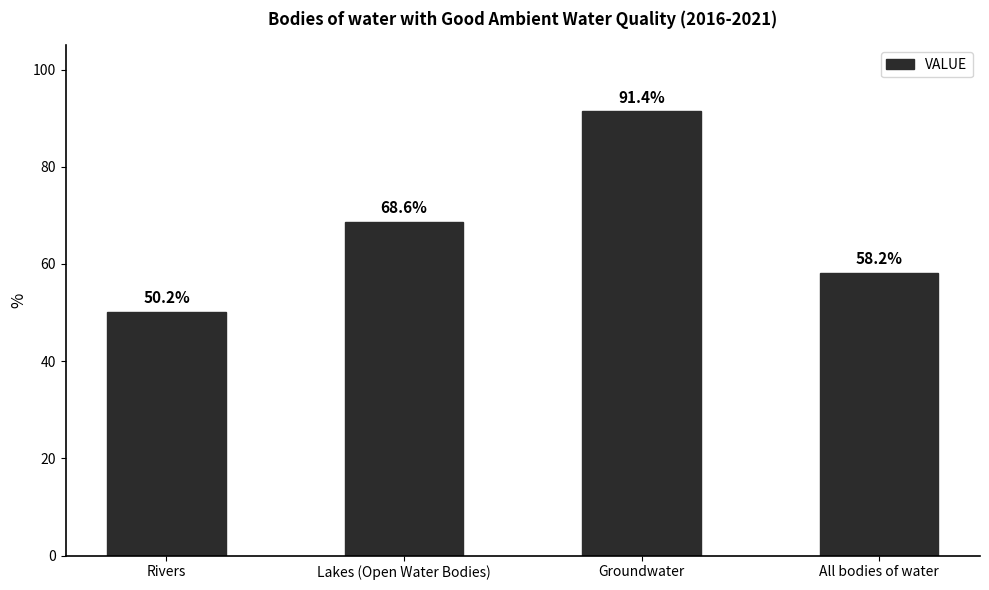

What position from the right is All bodies of water?

1